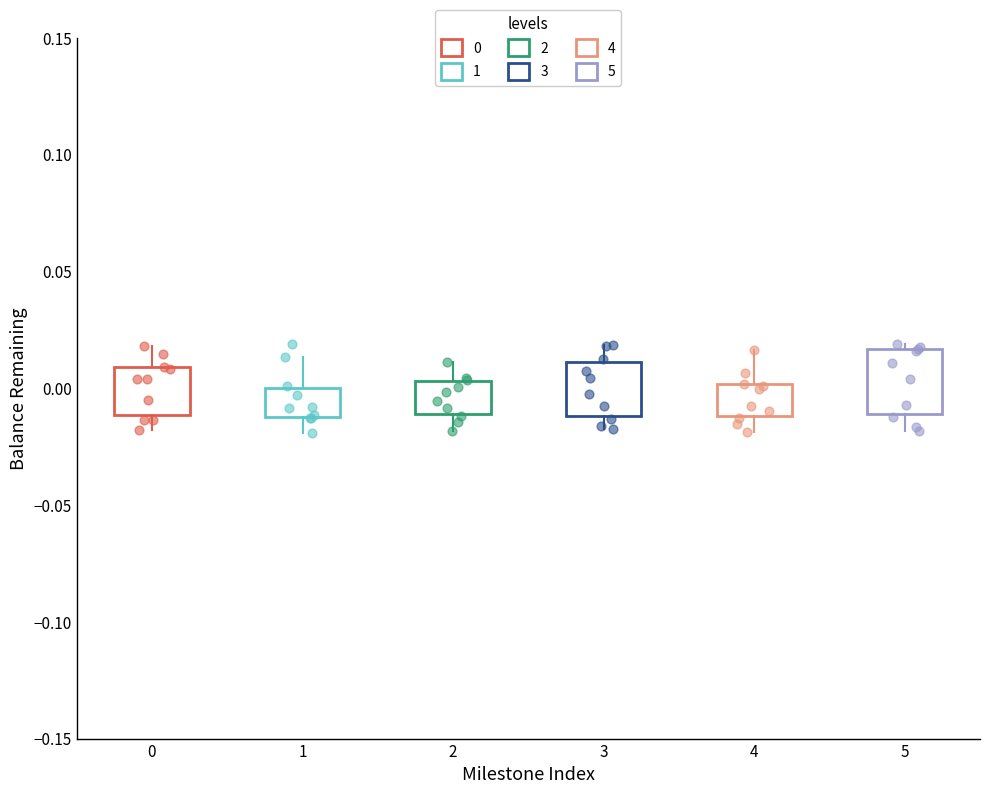

Reading left to right, transcribe this box plot: for each box, give where its median line is, the range the box spans, and where its two whiskers end, as read against the y-axis. The values are not printed on the chart, so give them approximately, as read against the axis.

0: median 0.005, box -0.010 to 0.010, whiskers -0.020 to 0.020
1: median -0.010 (just above the box's lower edge), box -0.010 to 0.000, whiskers -0.020 to 0.015
2: median -0.005, box -0.010 to 0.005, whiskers -0.020 to 0.010
3: median 0.000, box -0.010 to 0.010, whiskers -0.015 to 0.020
4: median -0.005, box -0.010 to 0.000, whiskers -0.020 to 0.015
5: median 0.005, box -0.010 to 0.015, whiskers -0.020 to 0.020